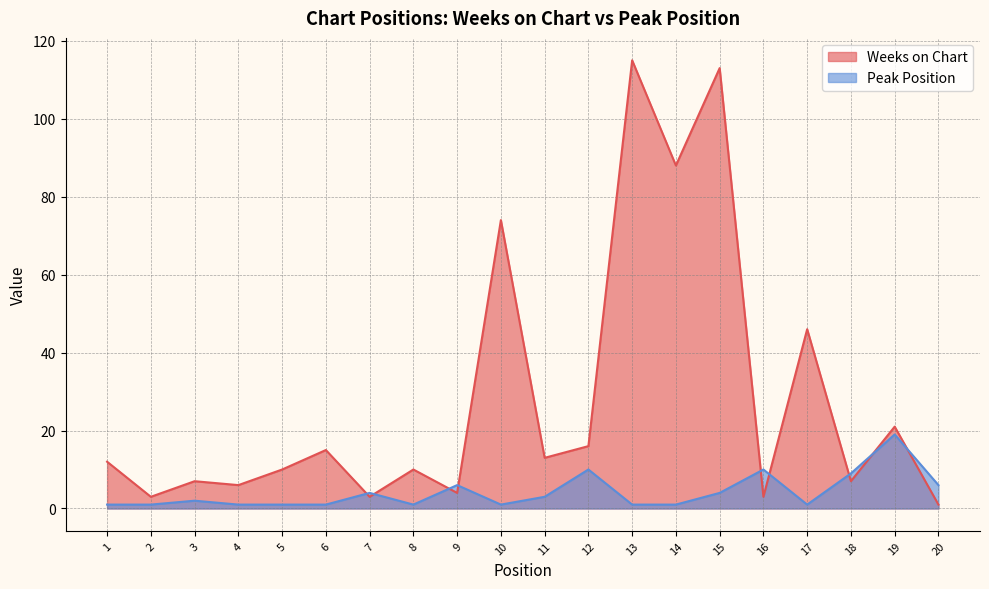

List the series in order of their overall mean, highest first.

Weeks on Chart, Peak Position